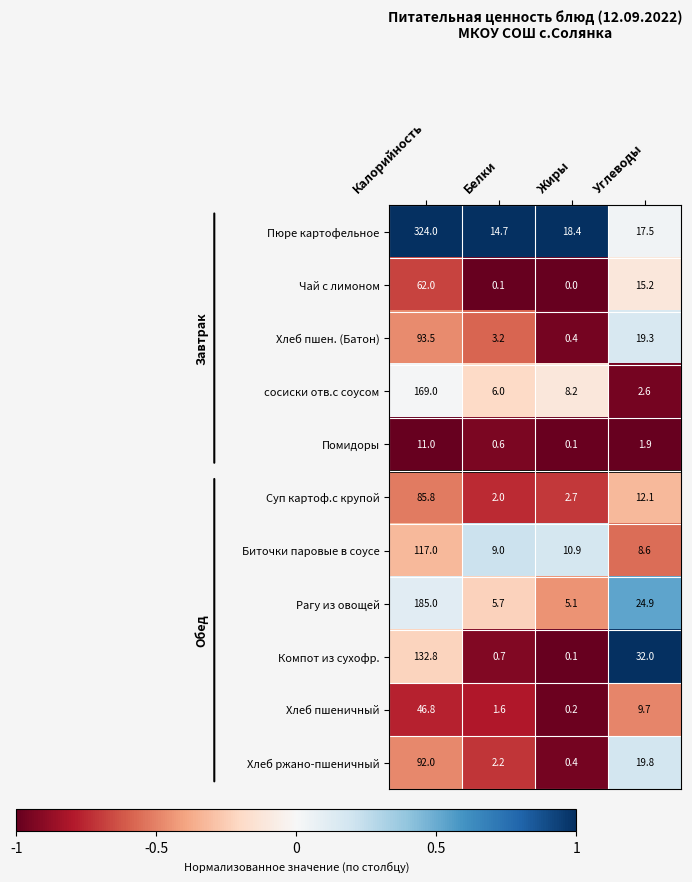

Is the value of Хлеб ржано-пшеничный at Жиры greater than the value of Хлеб пшен. (Батон) at Углеводы?

No